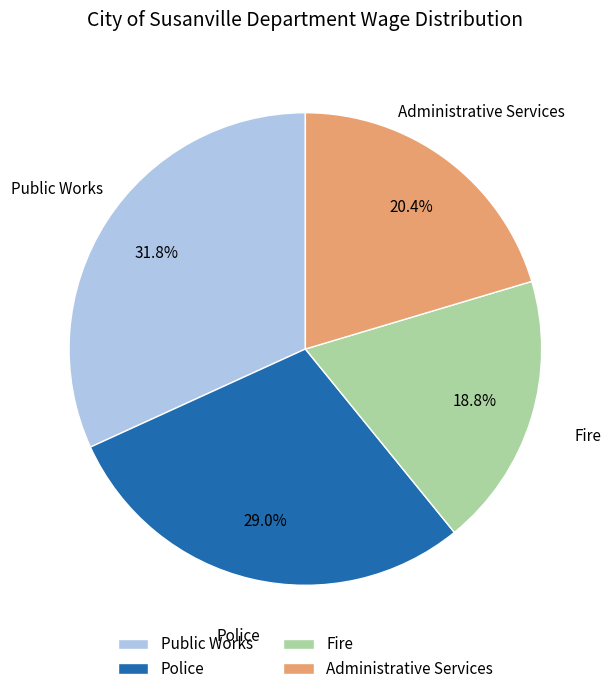

Is Administrative Services the majority of the pie?

No